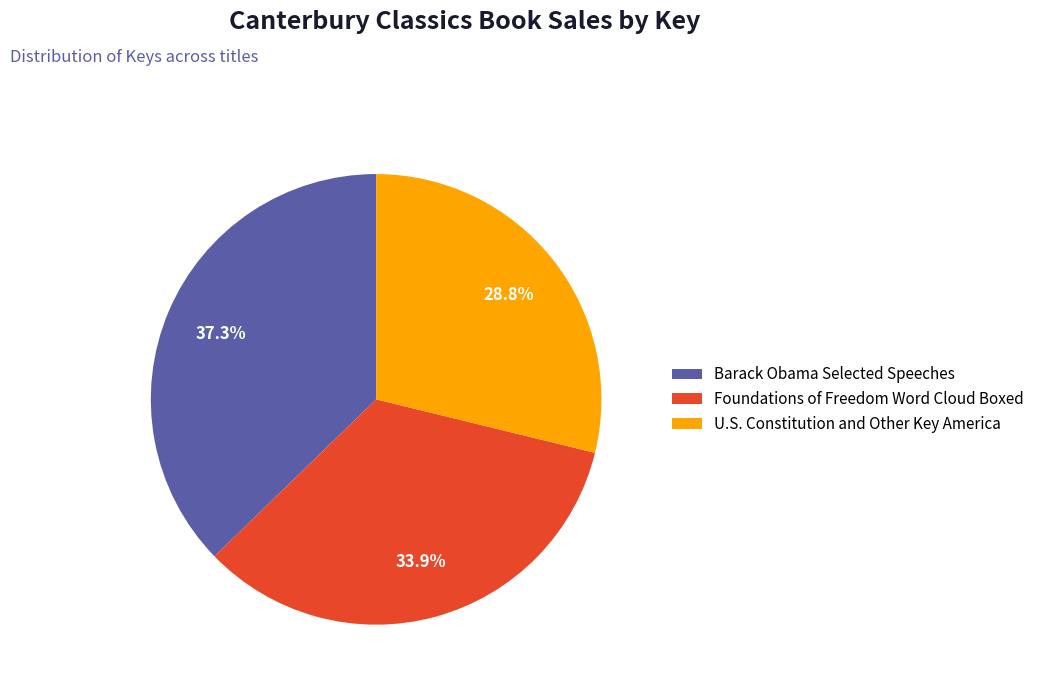

What is the smallest slice in the pie chart?

U.S. Constitution and Other Key America